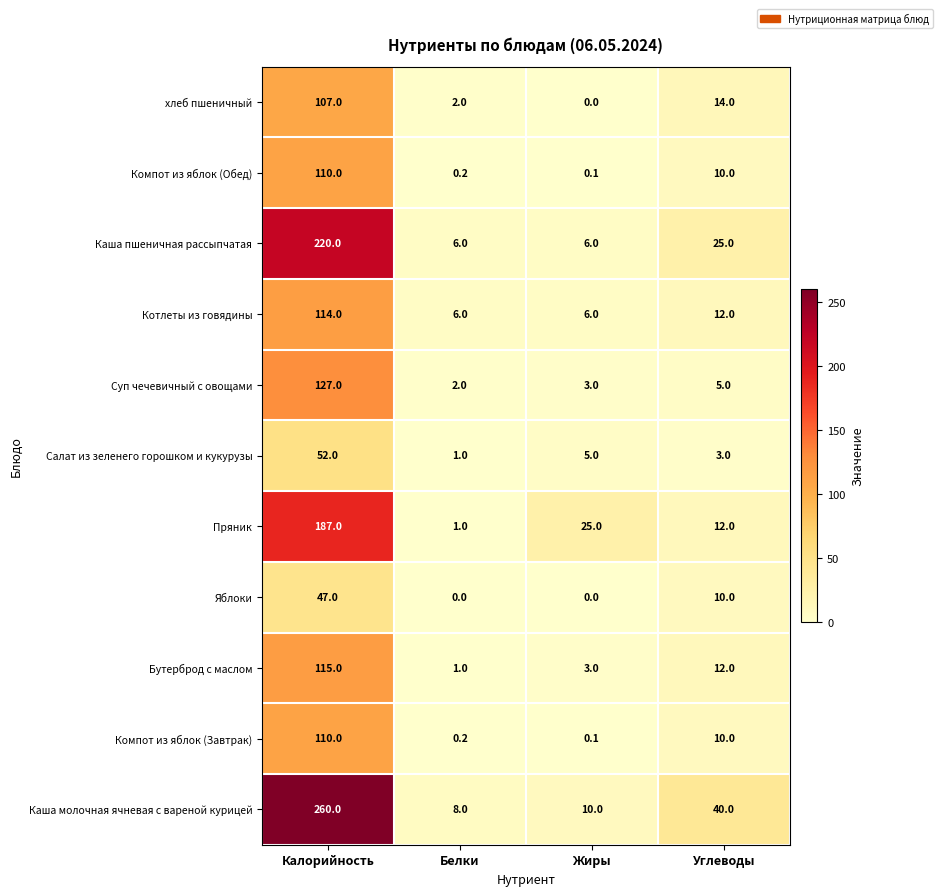

What is the highest value of the Каша пшеничная рассыпчатая series?

220.0